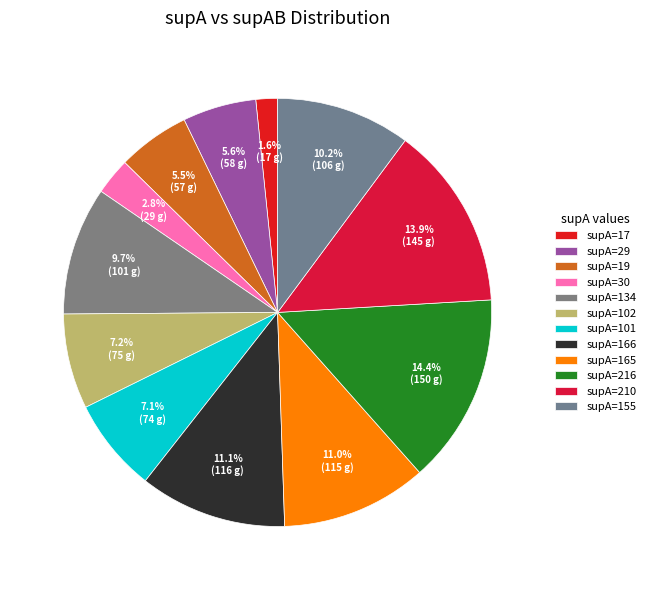

Does any single category account for the majority?

No